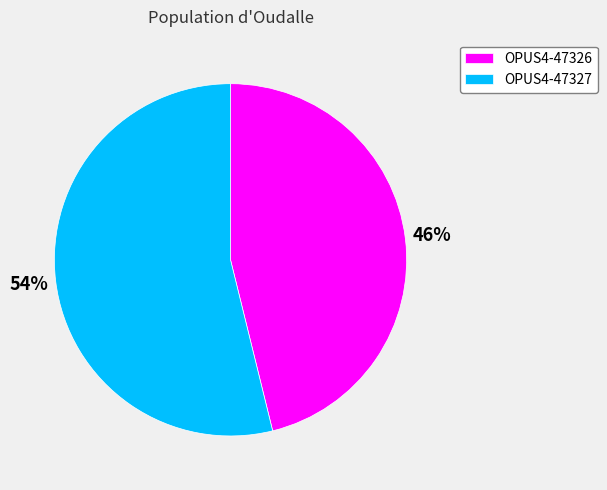

Does OPUS4-47327 account for over 50% of the chart?

Yes